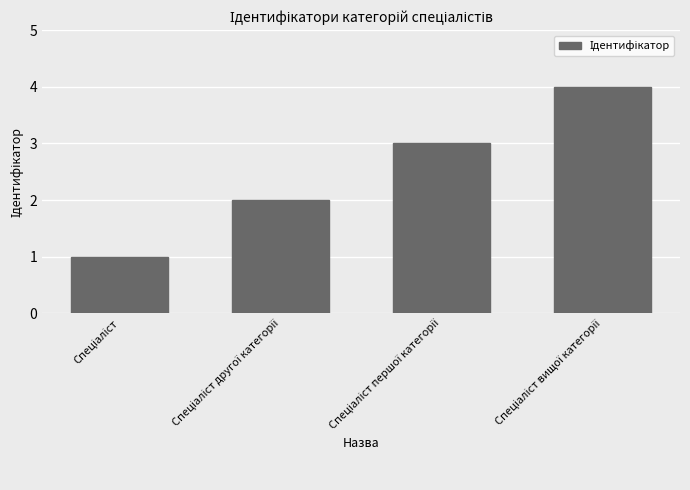

What is the difference between the second highest and second lowest values?

1